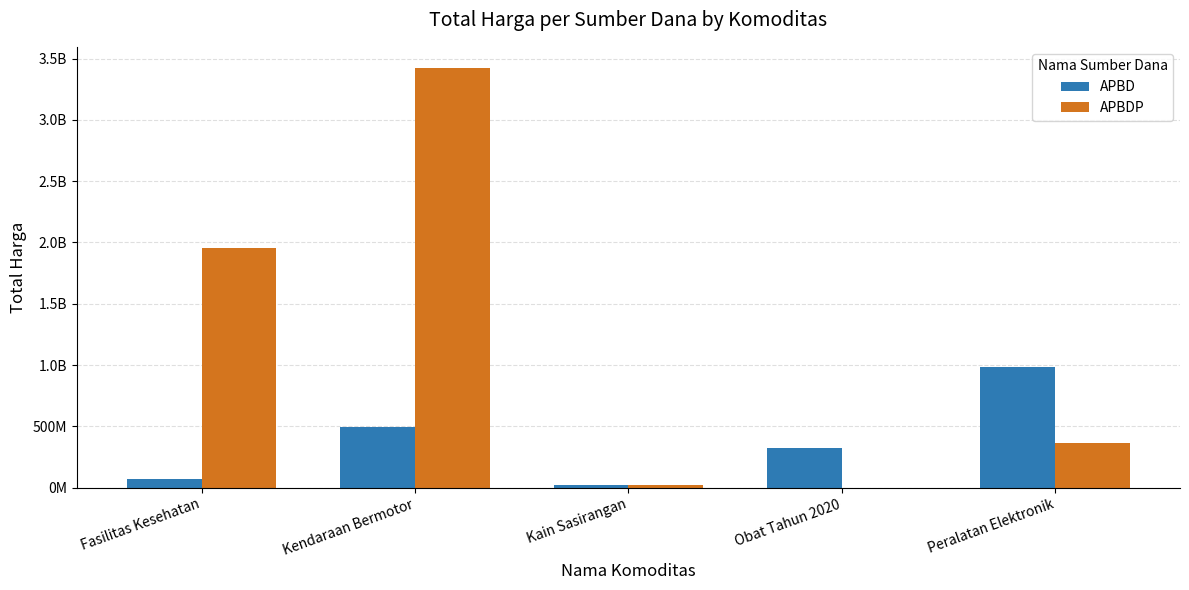

What is the label of the 5th bar from the left?

Peralatan Elektronik